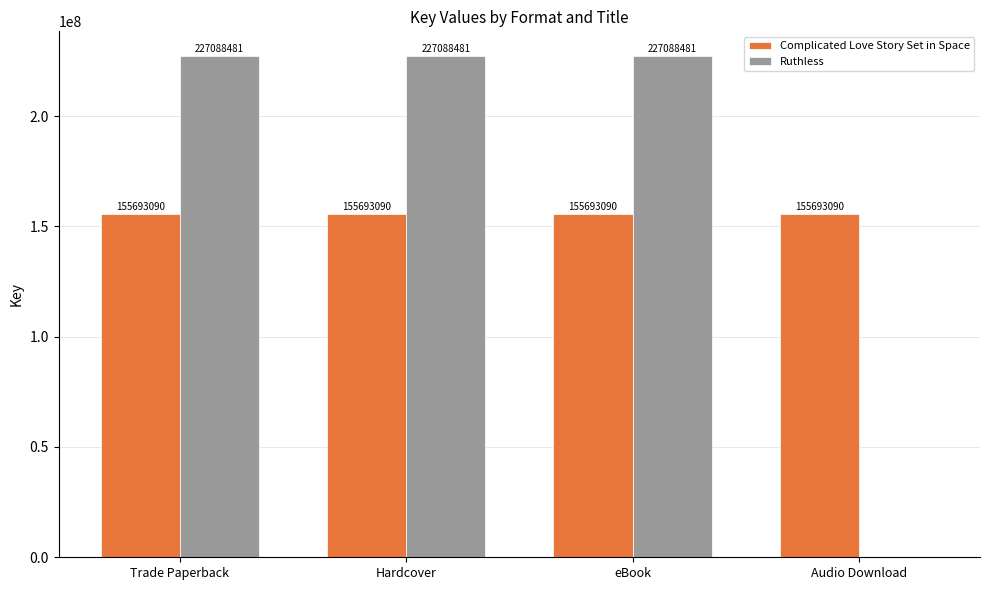

What is the sum of all Complicated Love Story Set in Space values?

622772360